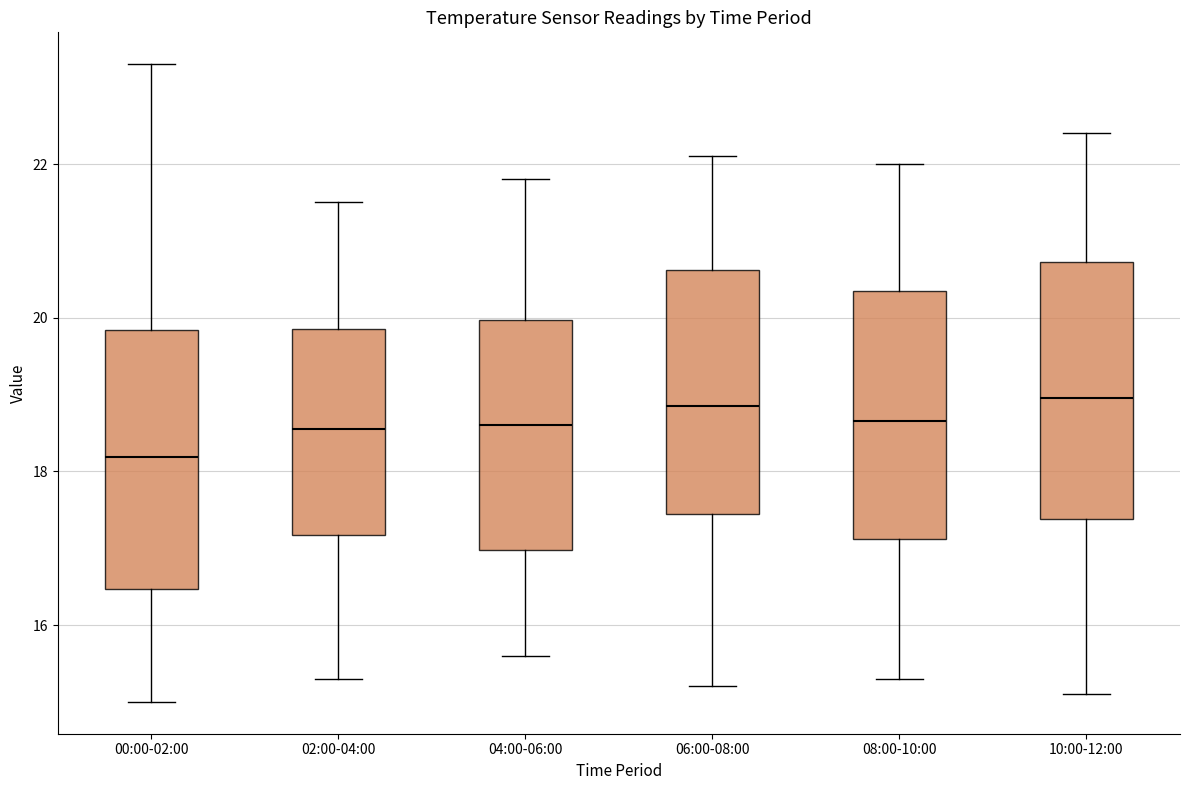

Reading left to right, read every box against the y-axis: the position of its median line, the range the box covers, and the ends of its whiskers. The values are not printed on the chart, so give them approximately, as read against the axis.

00:00-02:00: median 18.2, box 16.4 to 19.8, whiskers 15.0 to 23.4
02:00-04:00: median 18.6, box 17.2 to 19.8, whiskers 15.4 to 21.6
04:00-06:00: median 18.6, box 17.0 to 20.0, whiskers 15.6 to 21.8
06:00-08:00: median 18.8, box 17.4 to 20.6, whiskers 15.2 to 22.2
08:00-10:00: median 18.6, box 17.2 to 20.4, whiskers 15.4 to 22.0
10:00-12:00: median 19.0, box 17.4 to 20.8, whiskers 15.2 to 22.4